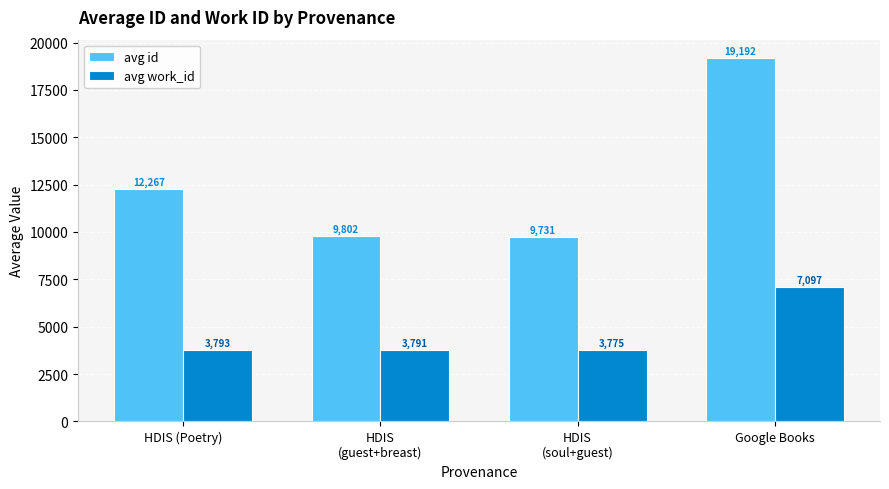

List the series in order of their peak value, lowest first.

avg work_id, avg id